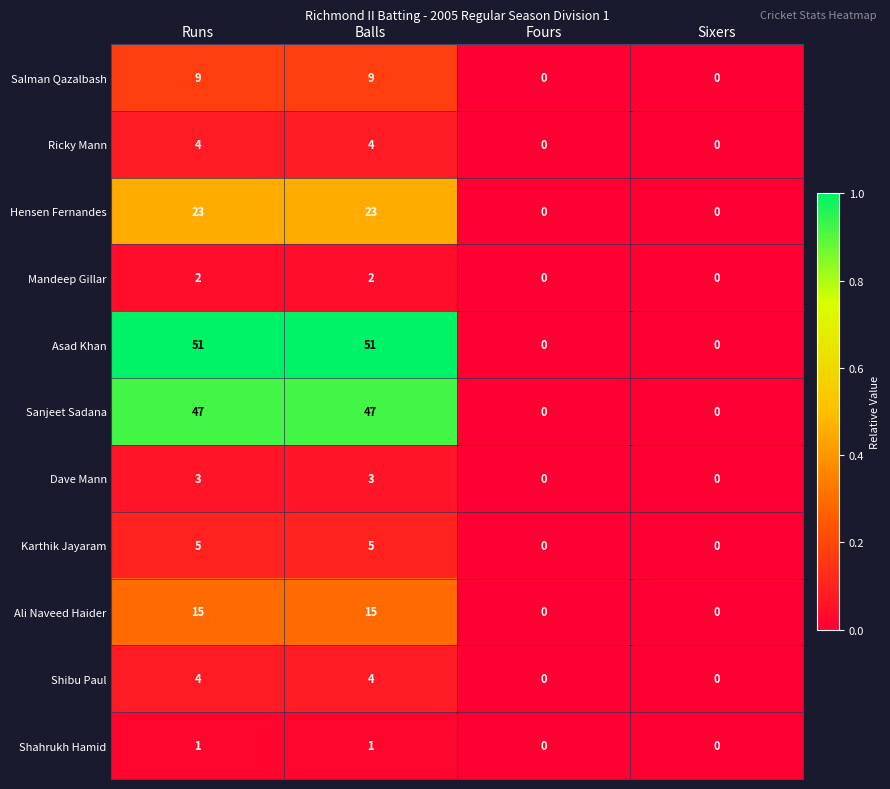

Which series changed the most between Runs and Fours?

Asad Khan